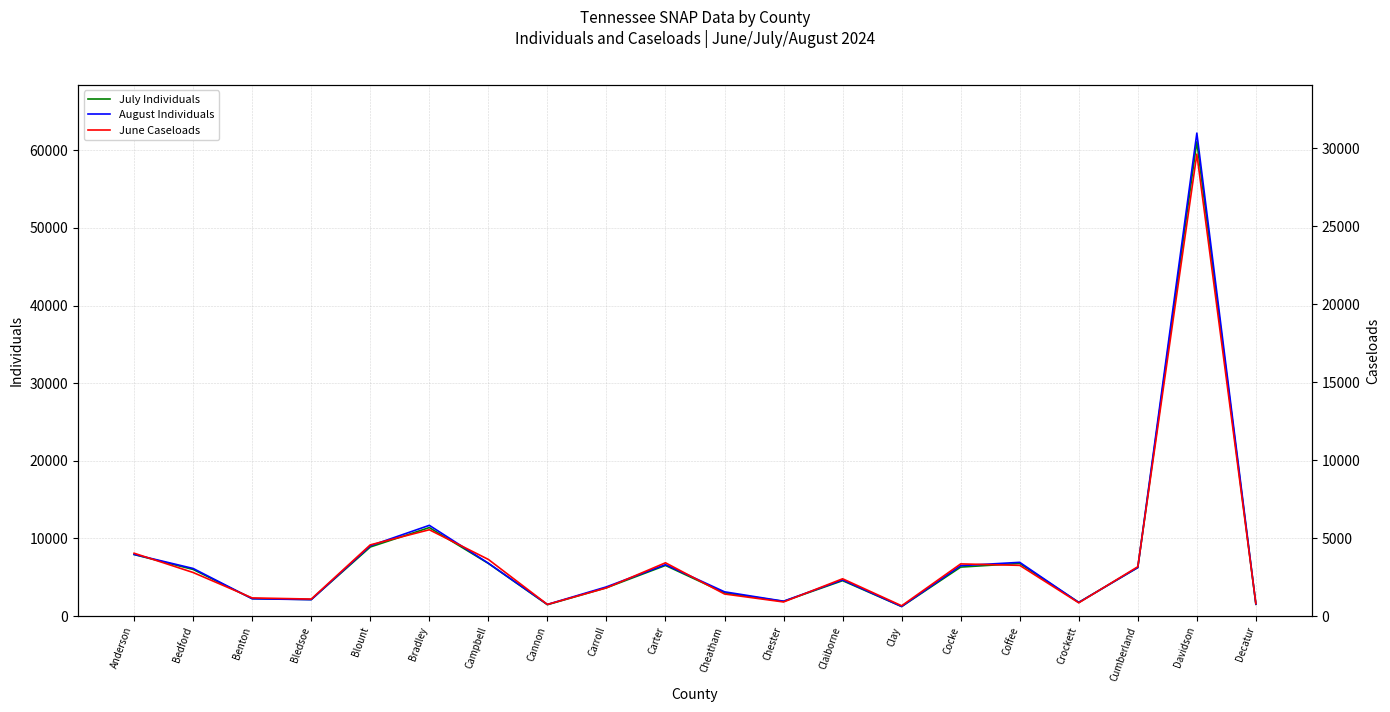

What is the difference between the second highest and minimum values in the June Caseloads series?

4876